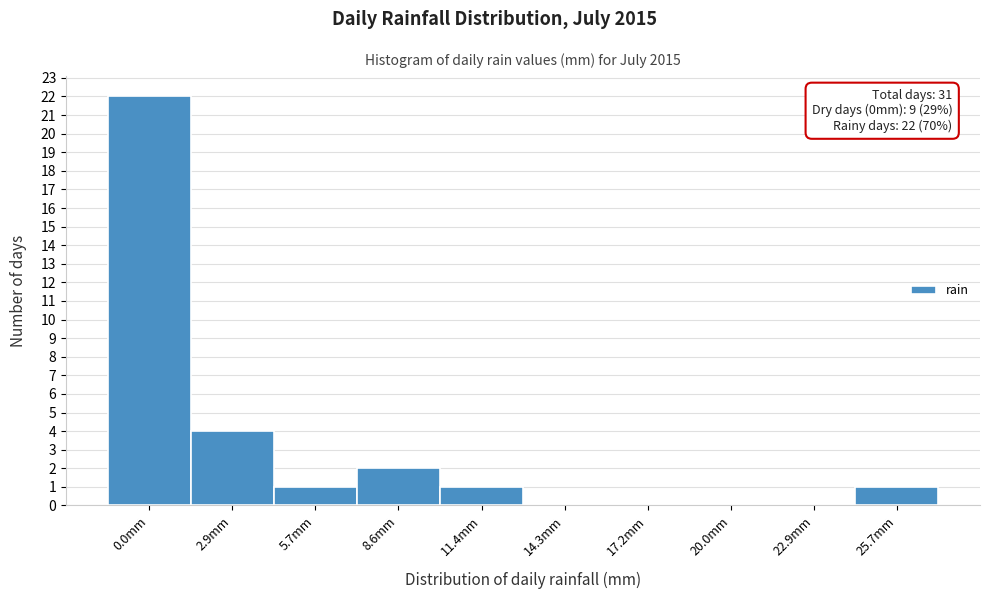

Reading right to left, what are all the values shown in this chart?

25.7mm=1	22.9mm=0	20.0mm=0	17.2mm=0	14.3mm=0	11.4mm=1	8.6mm=2	5.7mm=1	2.9mm=4	0.0mm=22